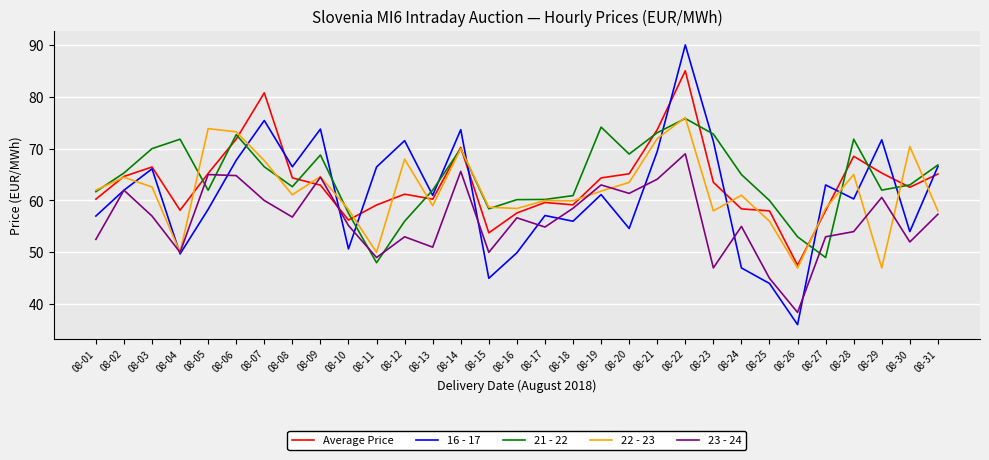

Is the value of 23 - 24 at 08-15 greater than the value of 22 - 23 at 08-18?

No